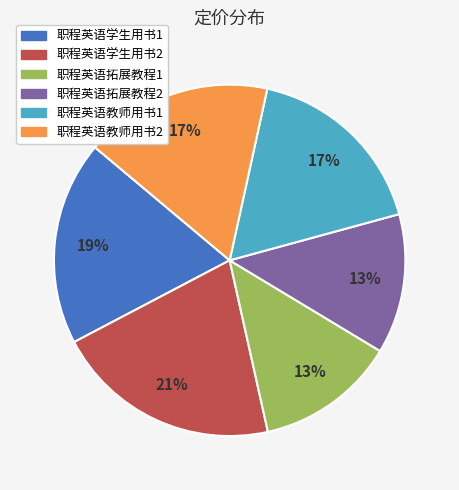

To the nearest percent, what is the difference between the 职程英语拓展教程1 and 职程英语学生用书2 slice percentages?

8%